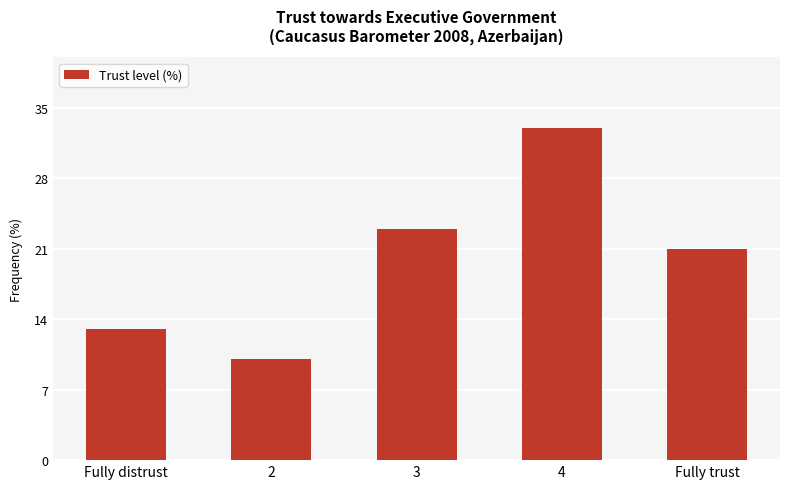

Does the chart contain any negative values?

No